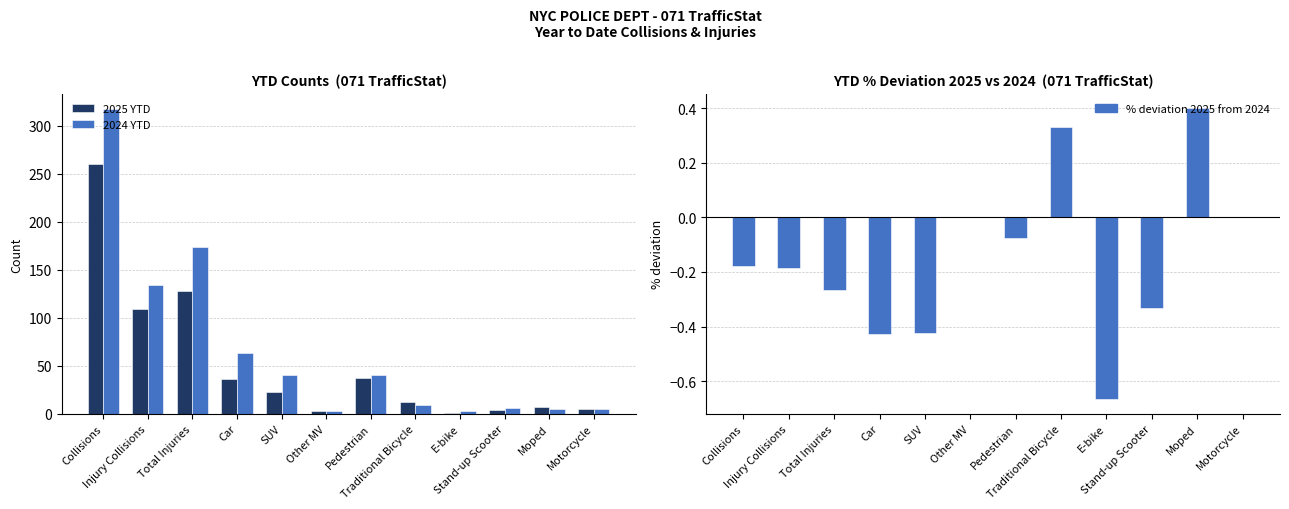

At Pedestrian, list the series in order from largest to smallest.

2024 YTD, 2025 YTD, % deviation 2025 from 2024